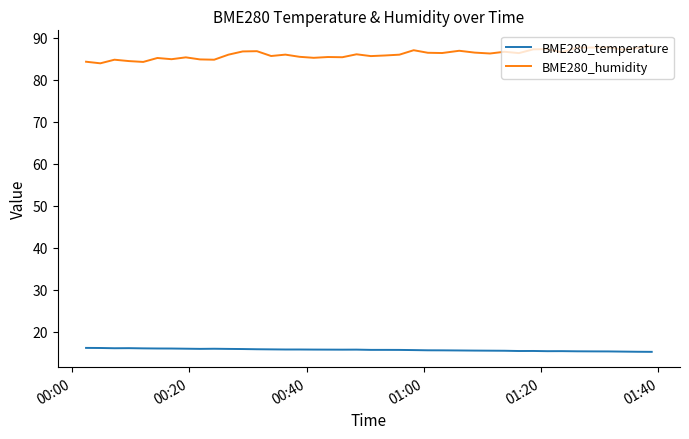

True or false: BME280_temperature and BME280_humidity cross at least once.

False